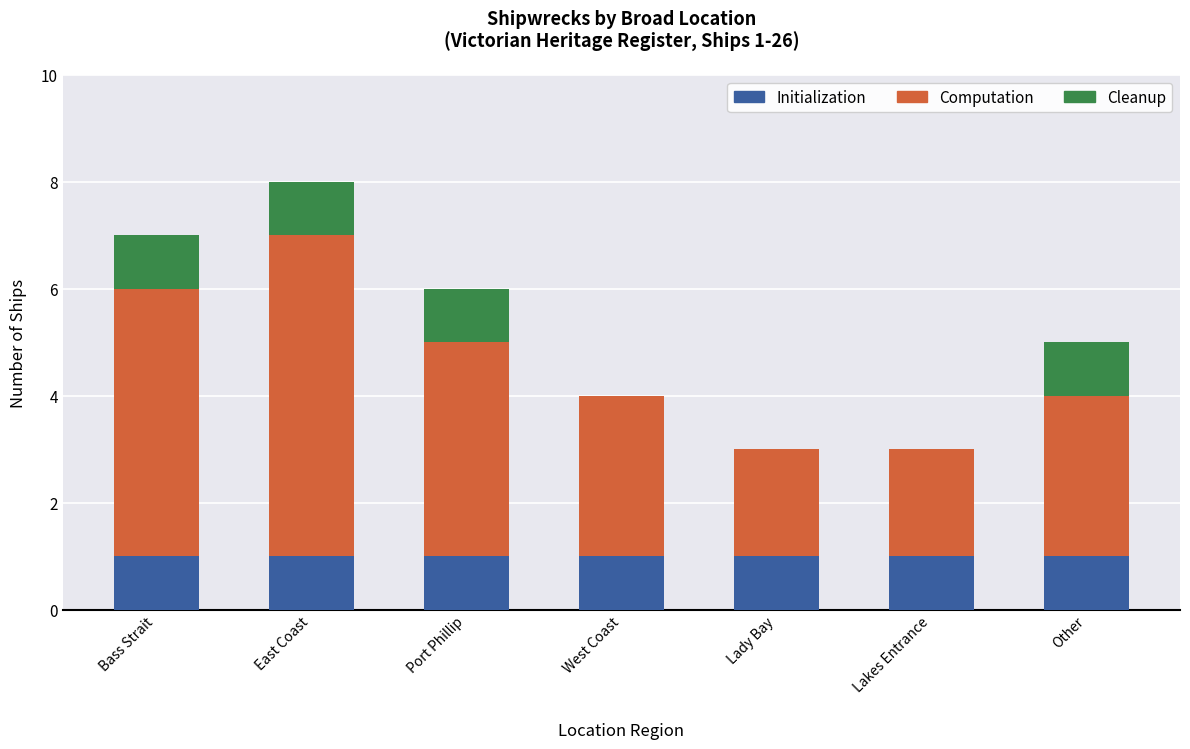

At which category is the sum across all series the highest?

East Coast